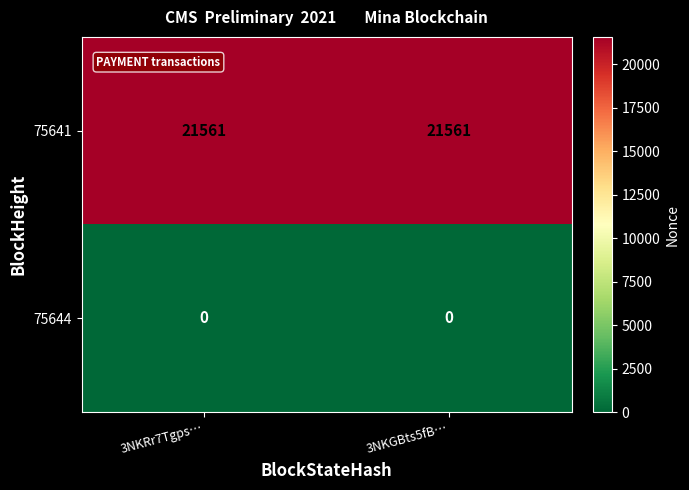

What is the average value of the 75641 series?

21561